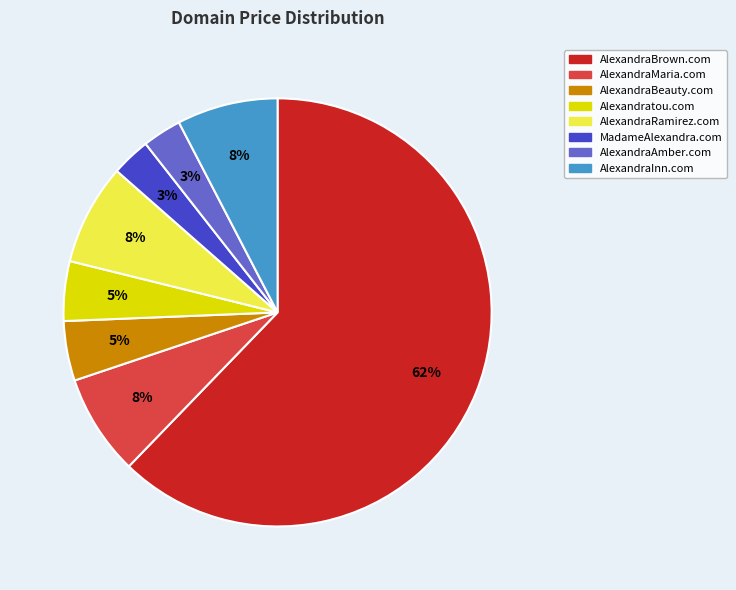

Which has a higher value, MadameAlexandra.com or AlexandraBrown.com?

AlexandraBrown.com